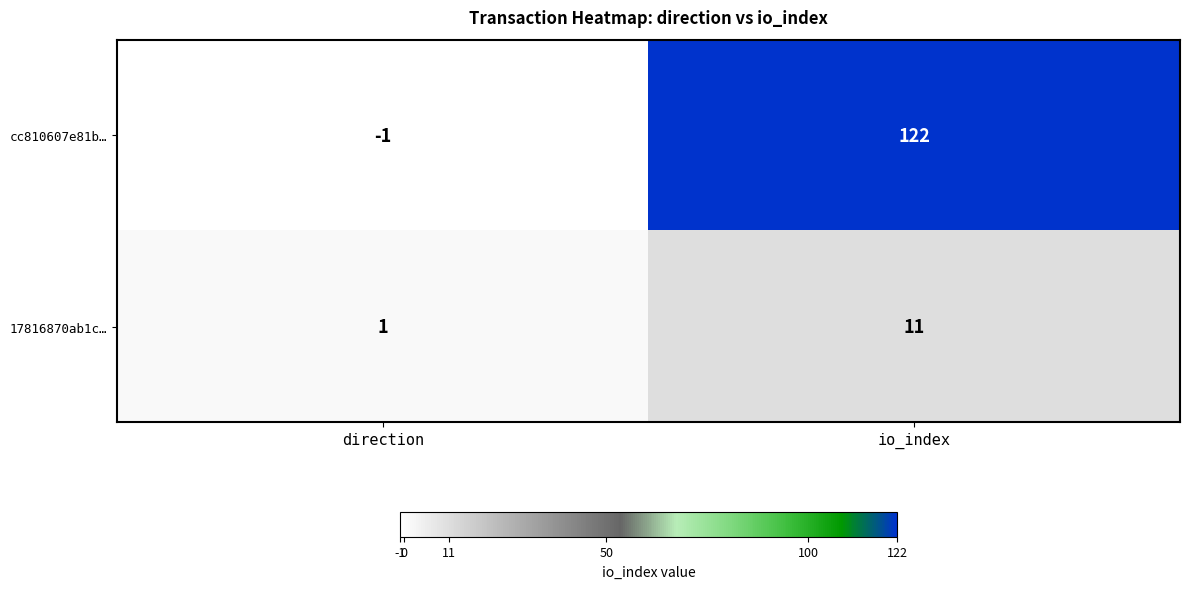

True or false: cc810607e81b… has a value of 122 at io_index.

True